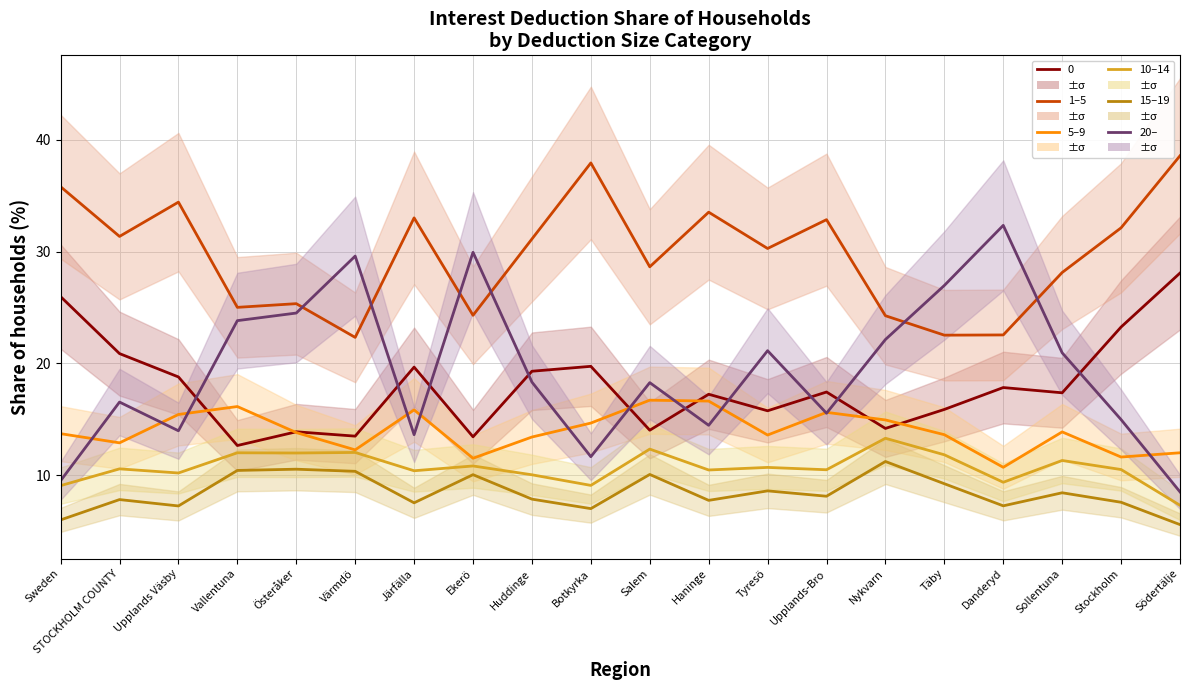

At which label does 5–9 reach its peak?

Salem